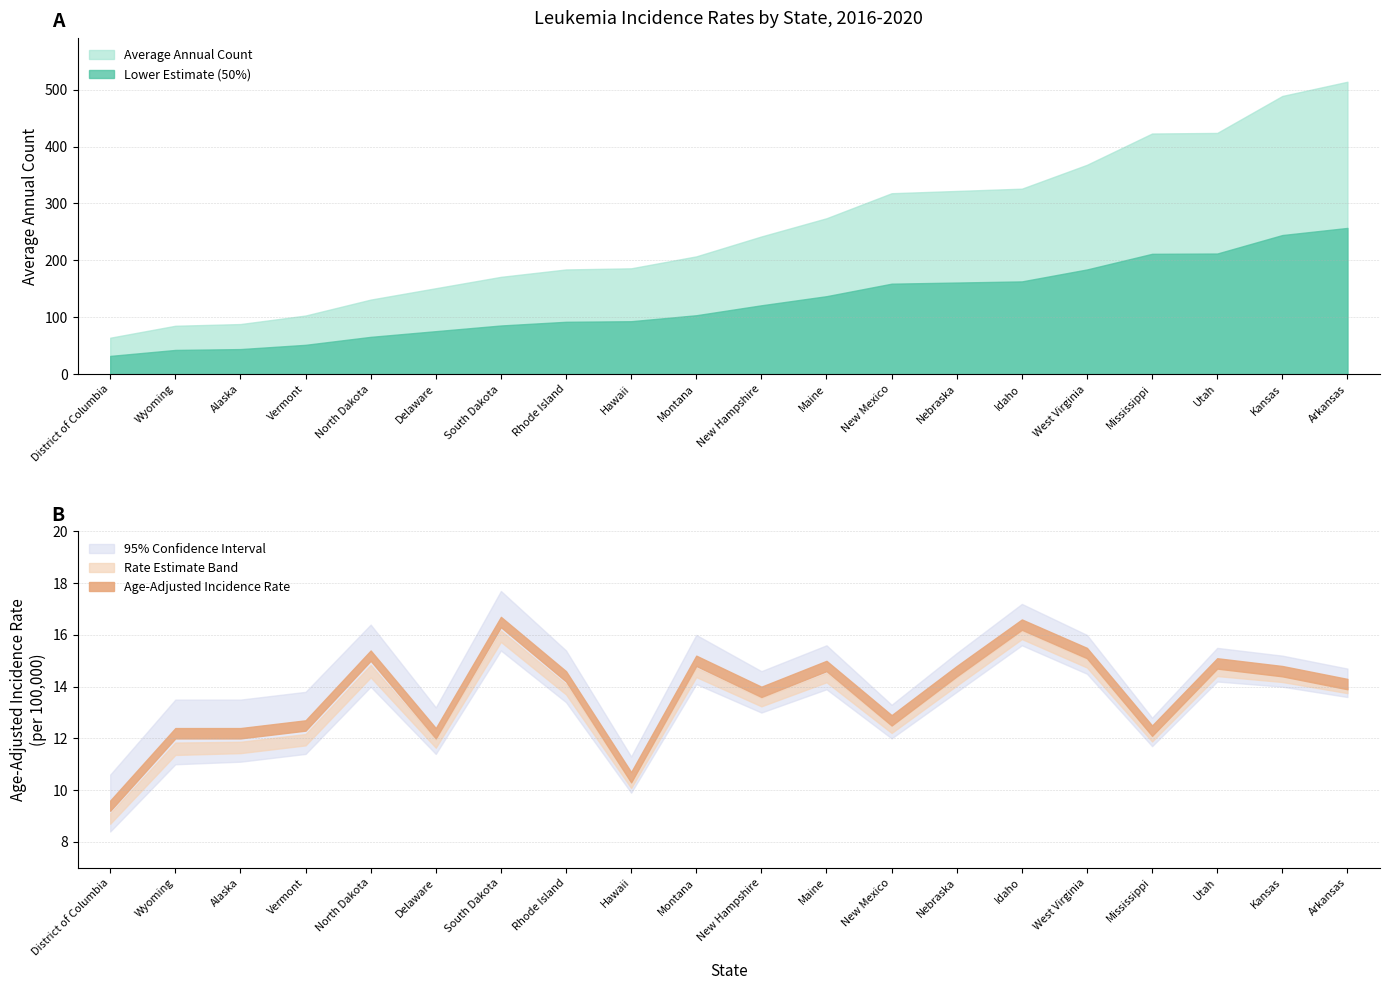

True or false: Lower Estimate (50%) and Average Annual Count intersect in this chart.

False